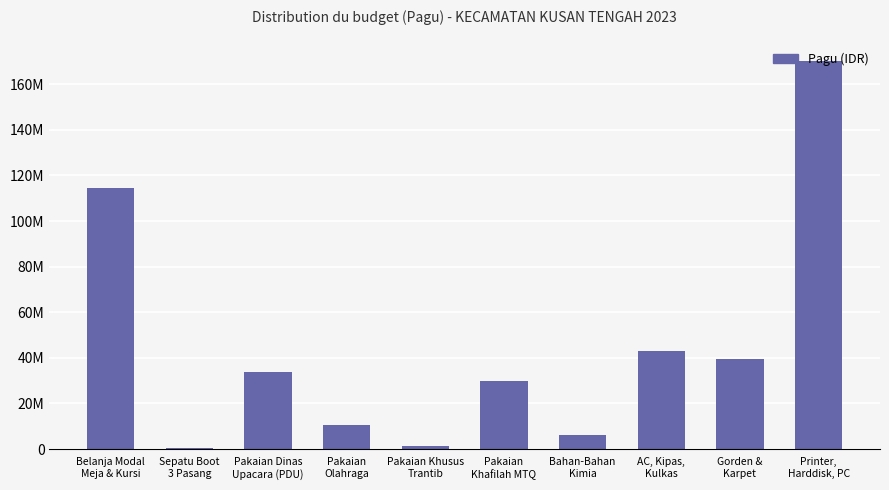

What position from the left is Bahan-Bahan
Kimia?

7